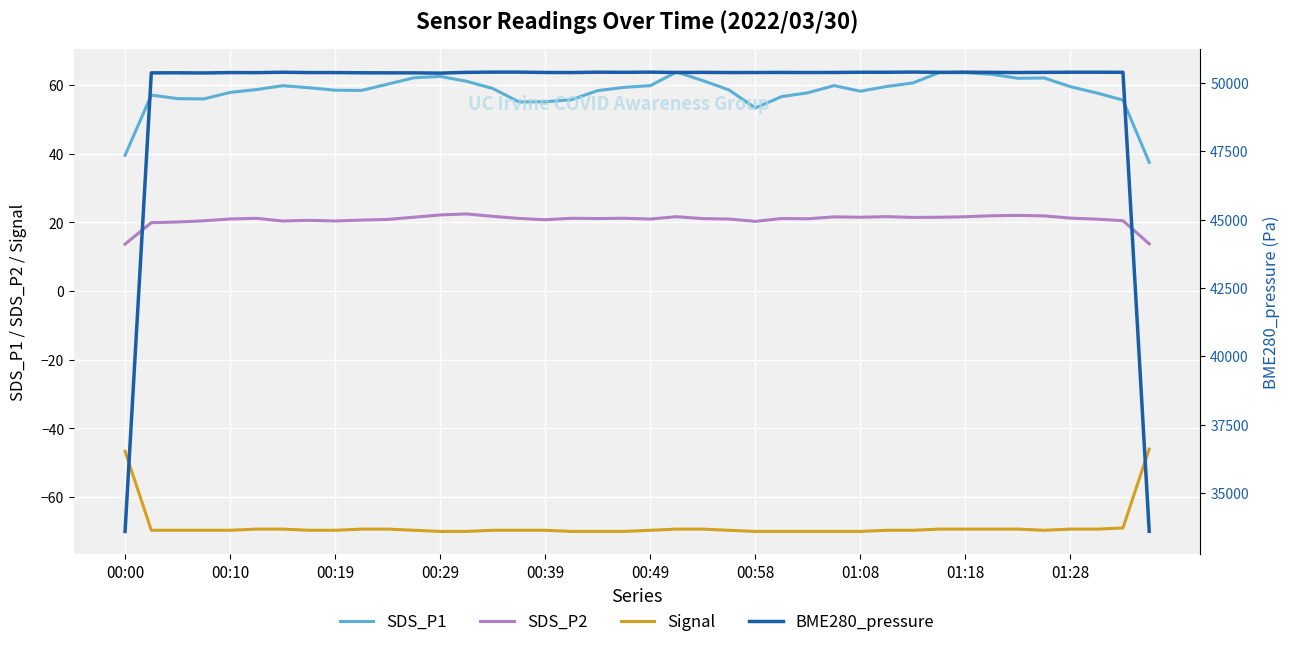

Which category has the lowest value in the BME280_pressure series?

00:00